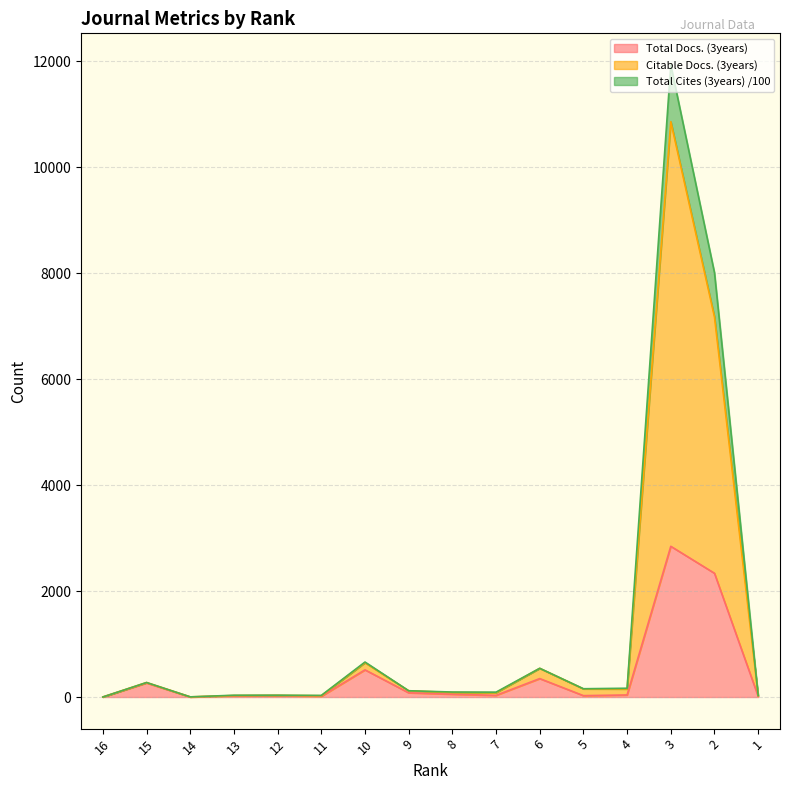

Does the chart display data point markers on the line(s)?

No